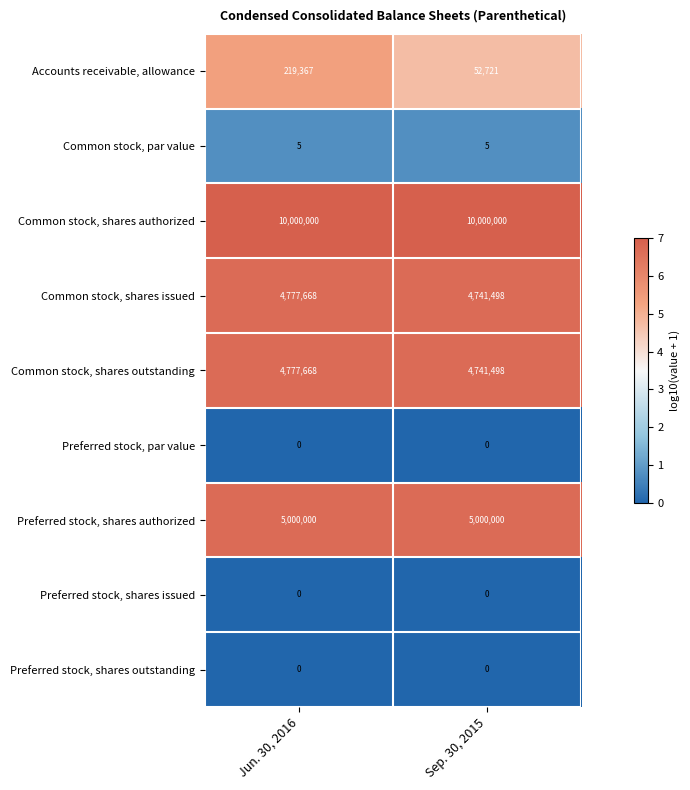

True or false: Preferred stock, shares outstanding has a value of 0 at Sep. 30, 2015.

True